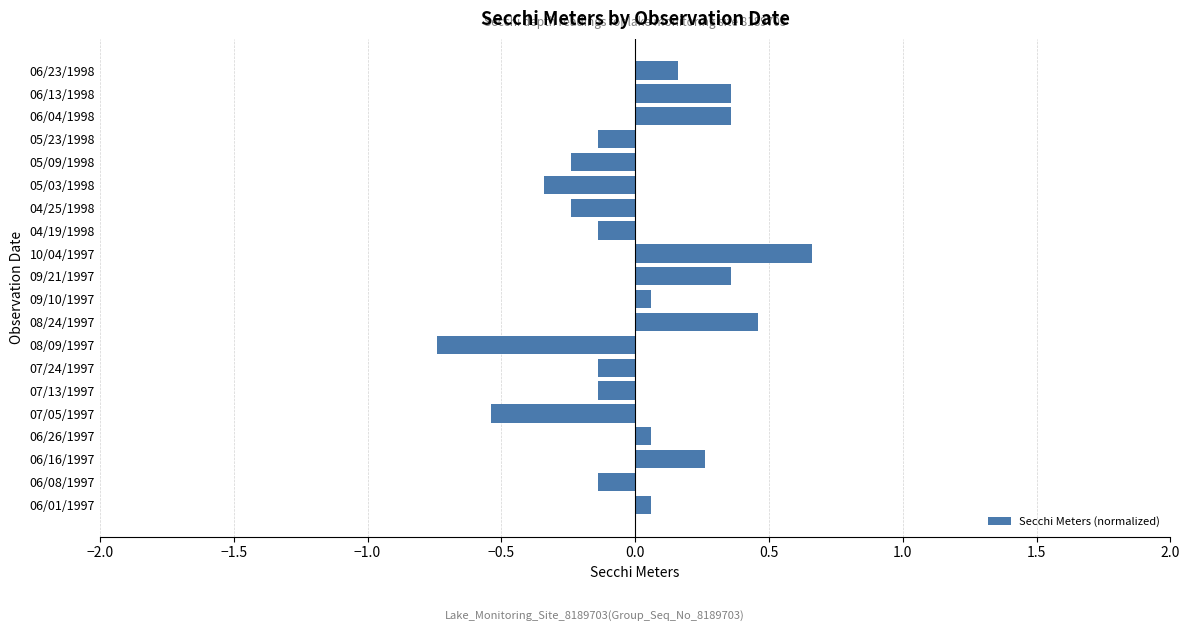

How many values exceed 0?

10